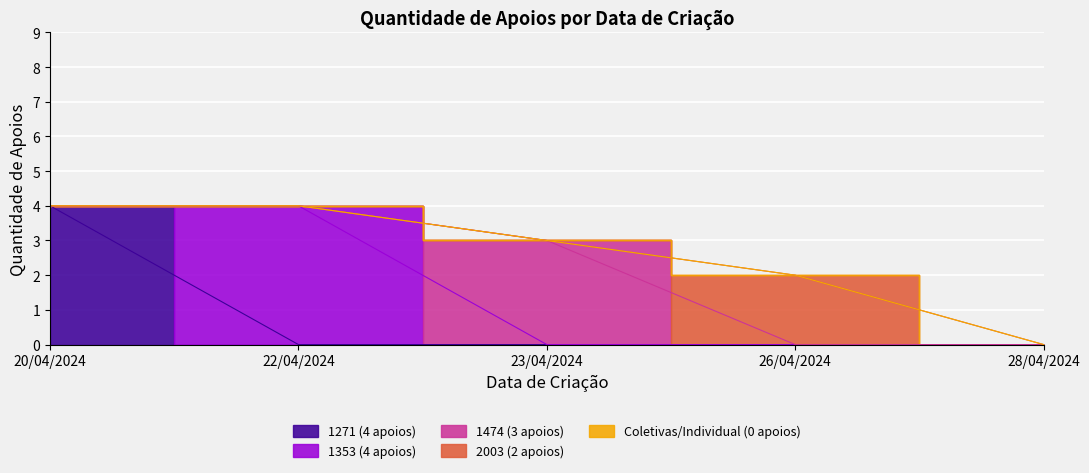

Reading left to right, transcribe all the data shown in this chart.

Apoios = 4 (Nelson 1271): 4	0	0	0	0
Apoios = 4 (Nelson 1353): 0	4	0	0	0
Apoios = 3 (Joaniro 1474): 0	0	3	0	0
Apoios = 2 (Ronaldo 2003): 0	0	0	2	0
Apoios = 0 (Coletiva/Individual): 0	0	0	0	0